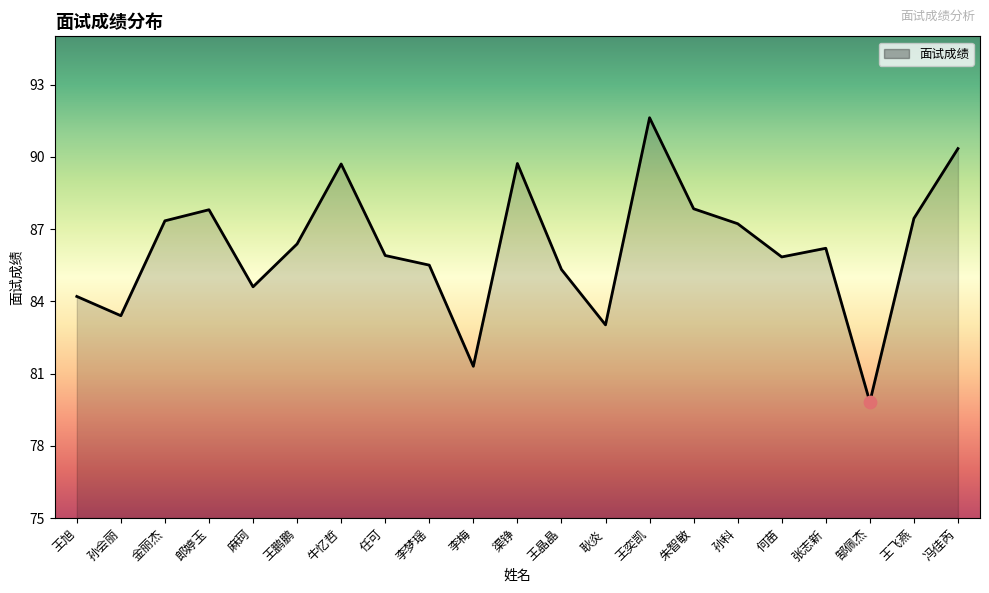

Between 郎婷玉 and 何苗, which is larger?

郎婷玉